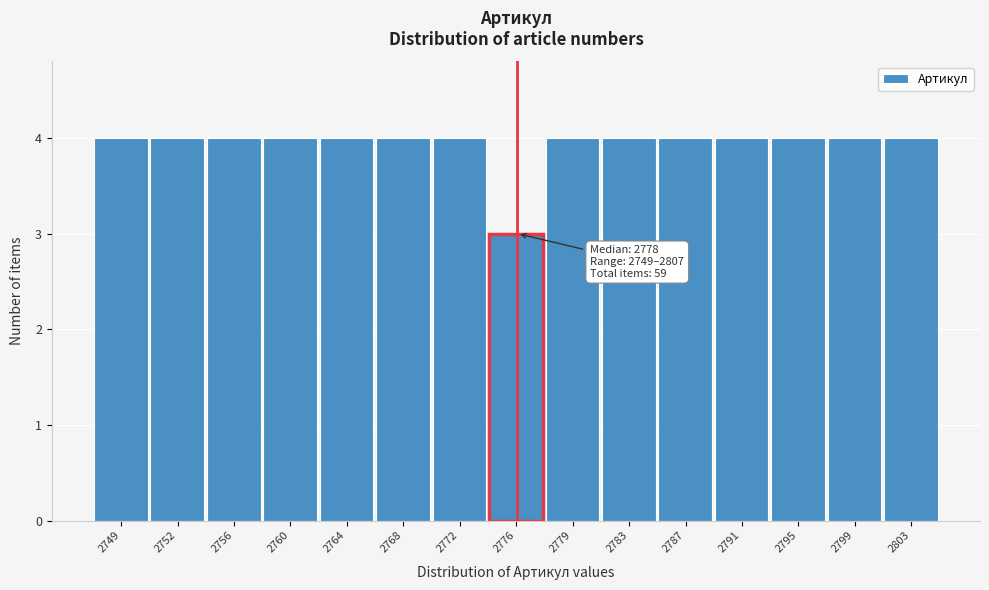

Reading right to left, list all the values displayed in this chart.

4	4	4	4	4	4	4	3	4	4	4	4	4	4	4